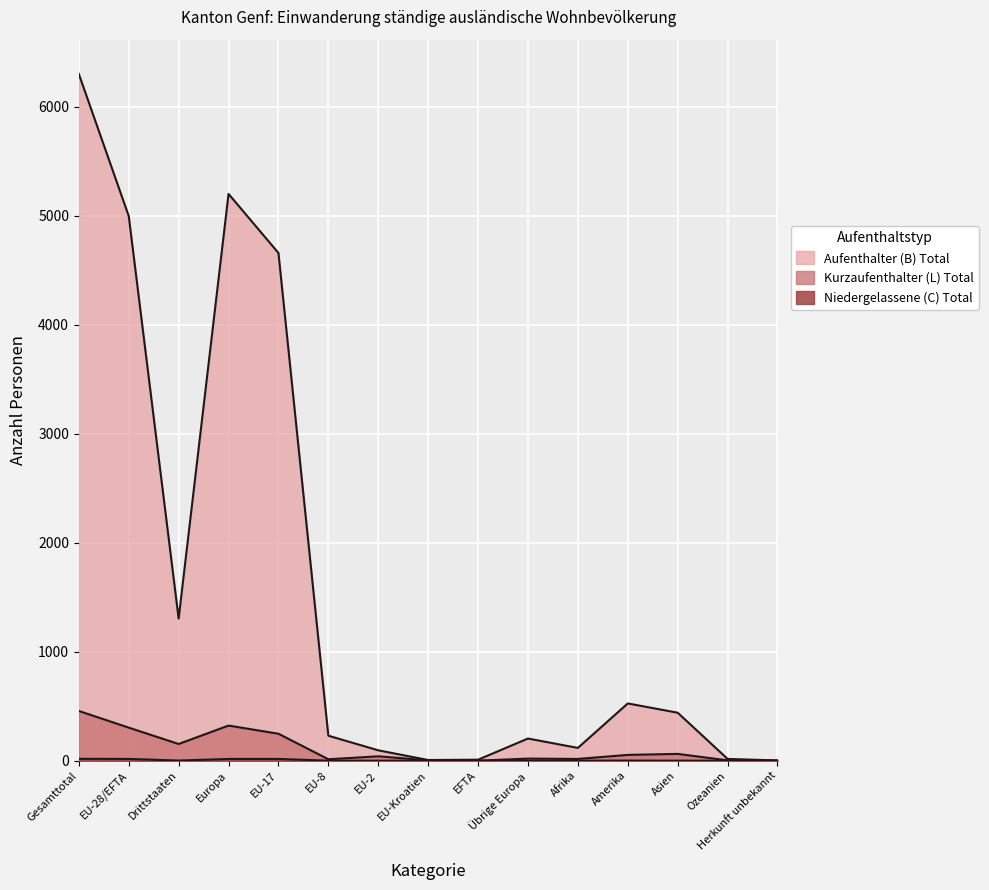

What is the greatest value displayed?

6299